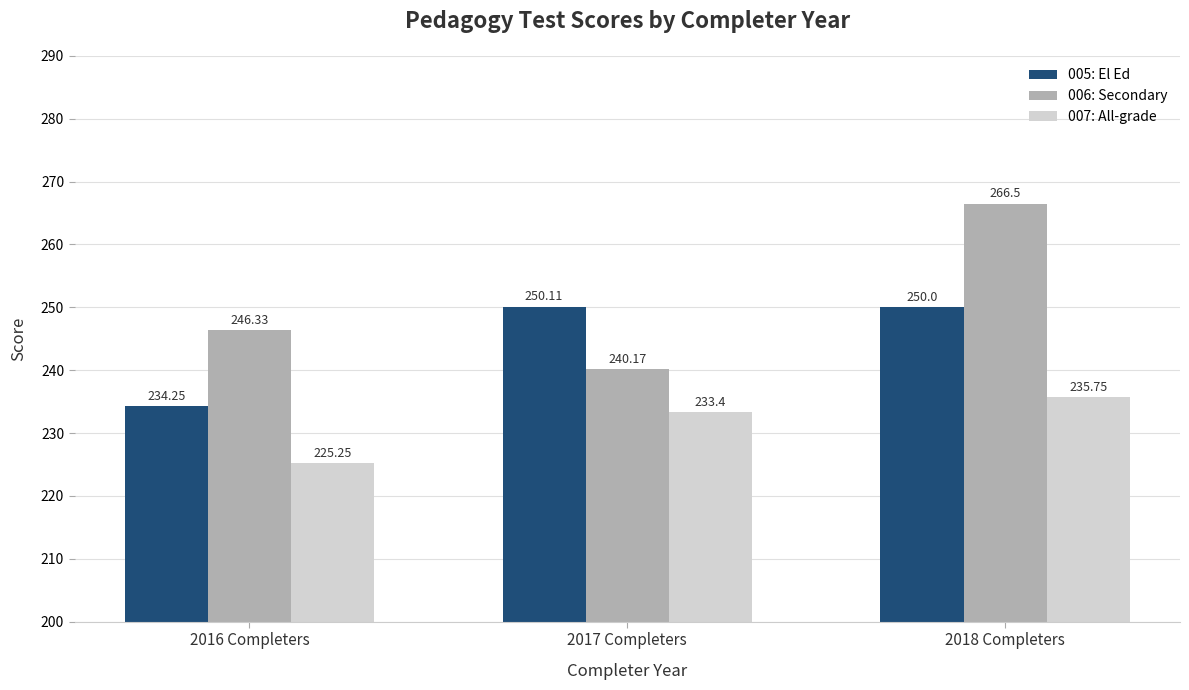

Is it true that 006: Secondary equals 79.0 at 2016 Completers?

False